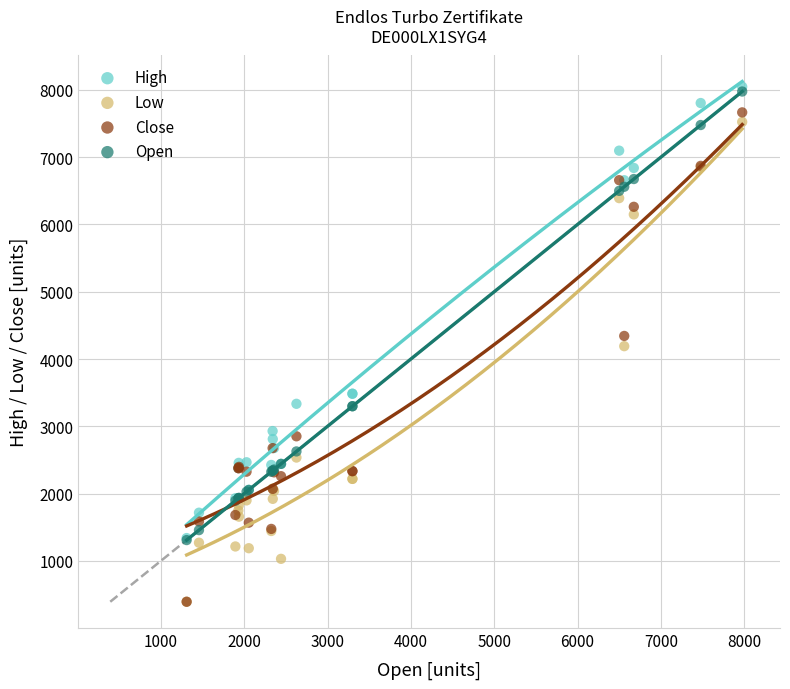

Which series has the widest spread of Y values?

Close